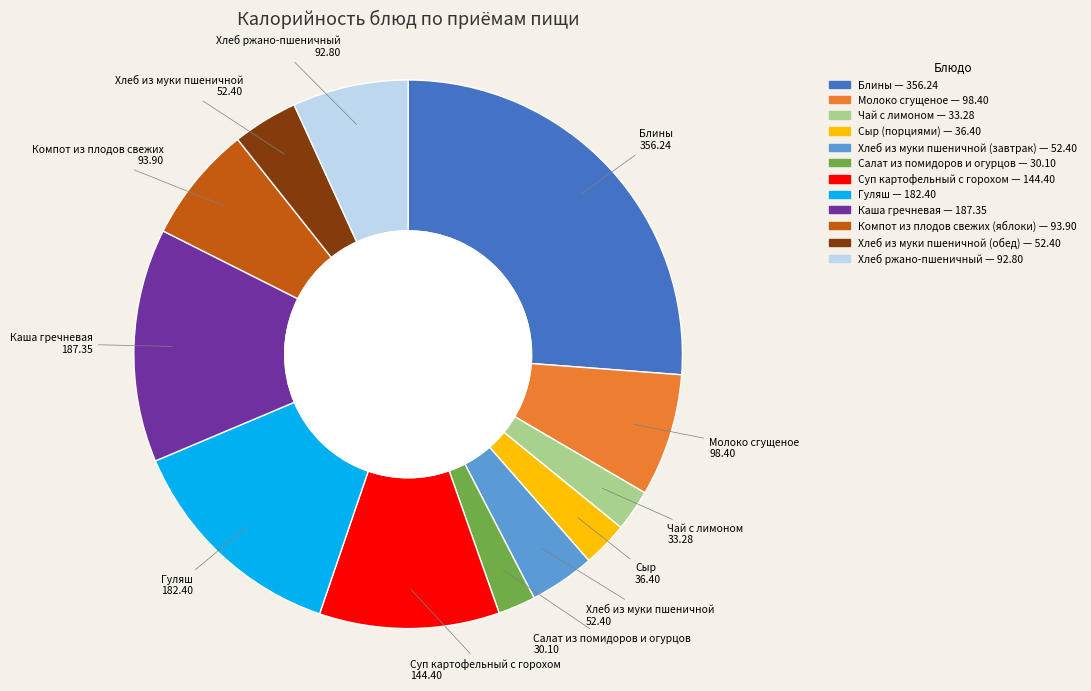

Is Компот из плодов свежих (яблоки) the majority of the pie?

No